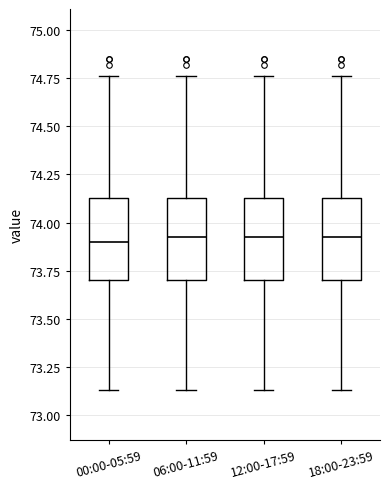

Reading left to right, read every box against the y-axis: the position of its median line, the range the box covers, and the ends of its whiskers. The values are not printed on the chart, so give them approximately, as read against the axis.

00:00-05:59: median 73.90, box 73.70 to 74.15, whiskers 73.15 to 74.75
06:00-11:59: median 73.95, box 73.70 to 74.15, whiskers 73.15 to 74.75
12:00-17:59: median 73.95, box 73.70 to 74.15, whiskers 73.15 to 74.75
18:00-23:59: median 73.95, box 73.70 to 74.15, whiskers 73.15 to 74.75